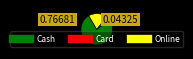

Between Cash and Card, which is larger?

Cash